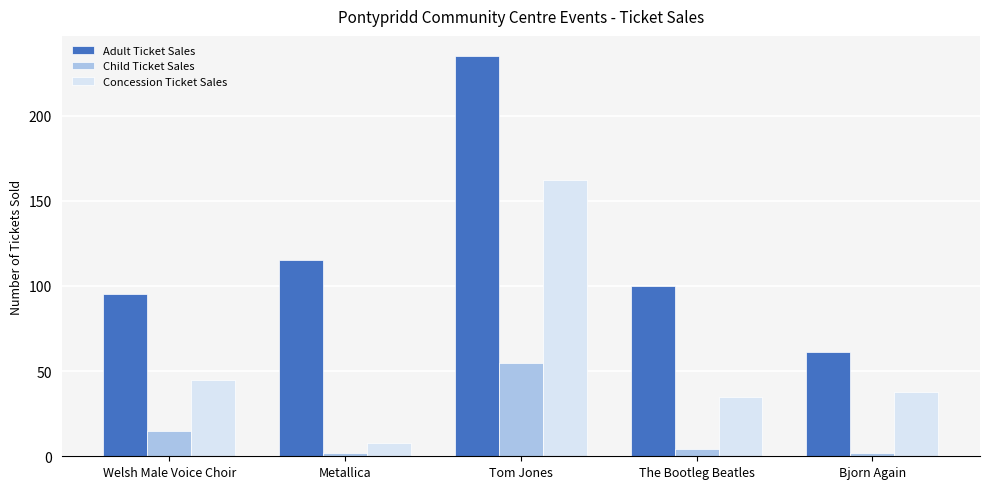

What is the difference between the second highest and second lowest values in the Concession Ticket Sales series?

10